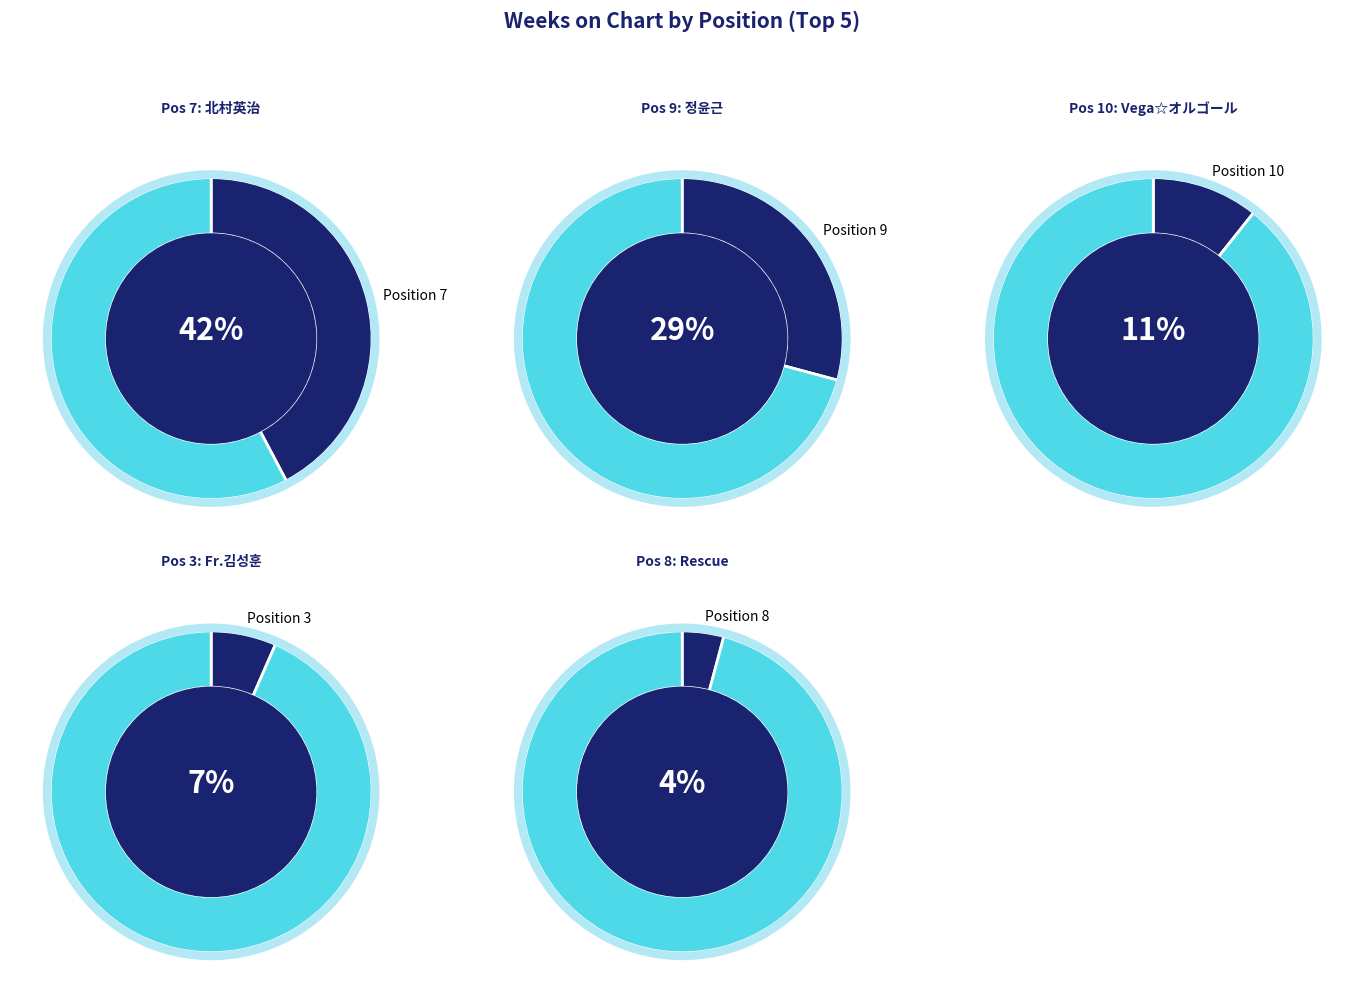

Between 1 and 3, which is larger?

3